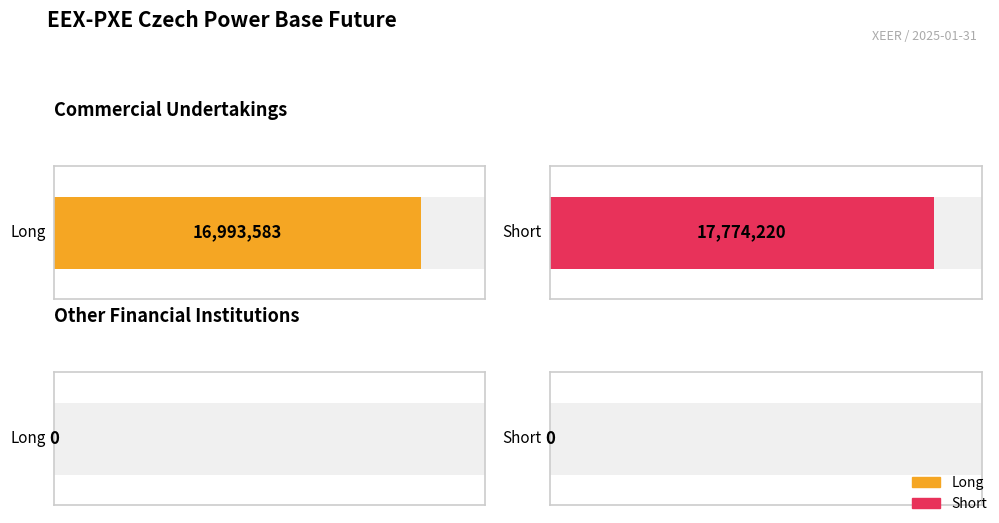

Which series changed the most between Commercial Undertakings and Other Financial Institutions?

Short